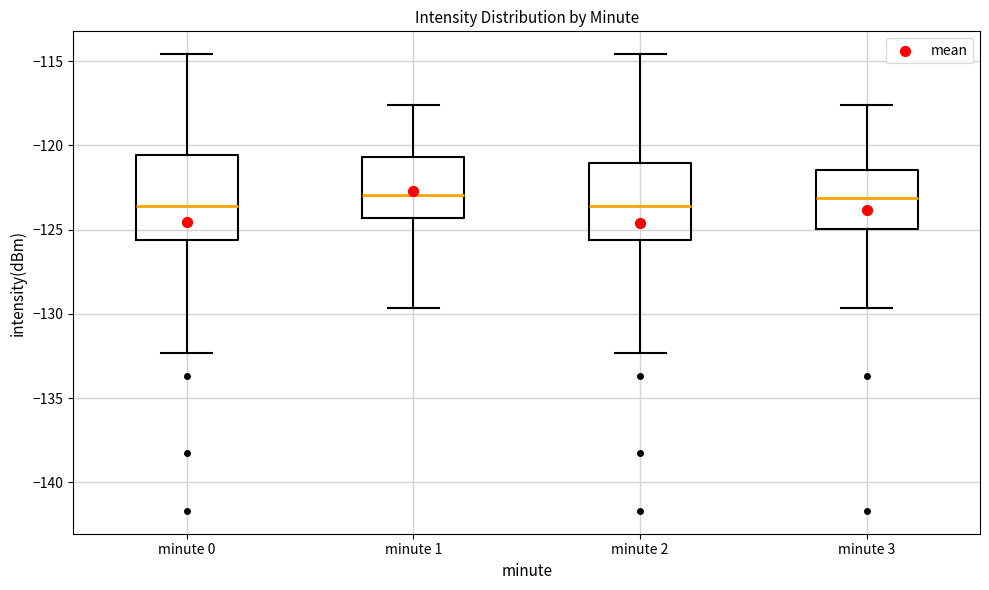

Reading left to right, transcribe this box plot: for each box, give where its median line is, the range the box spans, and where its two whiskers end, as read against the y-axis. The values are not printed on the chart, so give them approximately, as read against the axis.

minute 0: median -123.5, box -125.5 to -120.5, whiskers -132.5 to -114.5
minute 1: median -123.0, box -124.5 to -120.5, whiskers -129.5 to -117.5
minute 2: median -123.5, box -125.5 to -121.0, whiskers -132.5 to -114.5
minute 3: median -123.0, box -125.0 to -121.5, whiskers -129.5 to -117.5